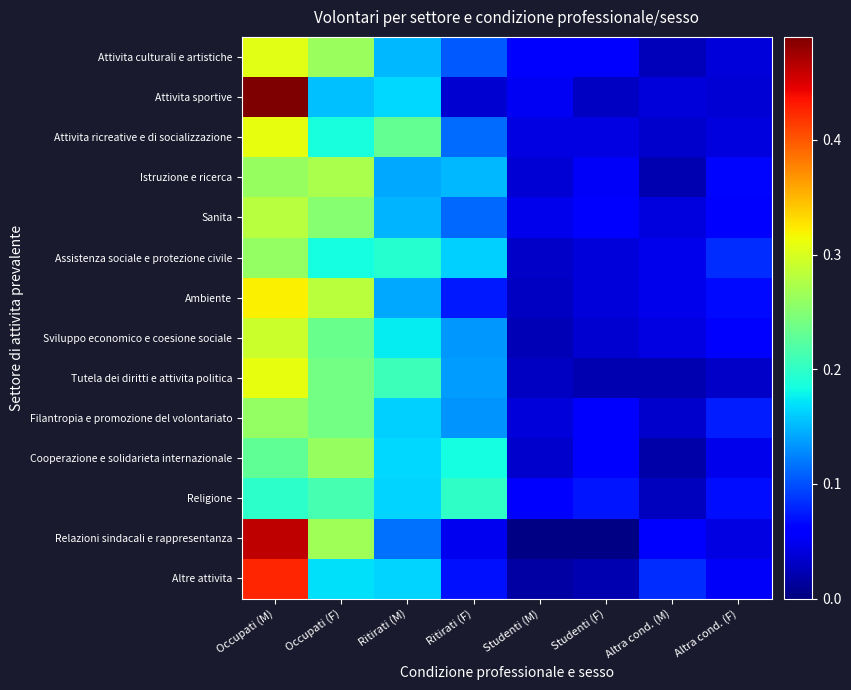

What is the total value across all series at Ritirati (M)?

2.3